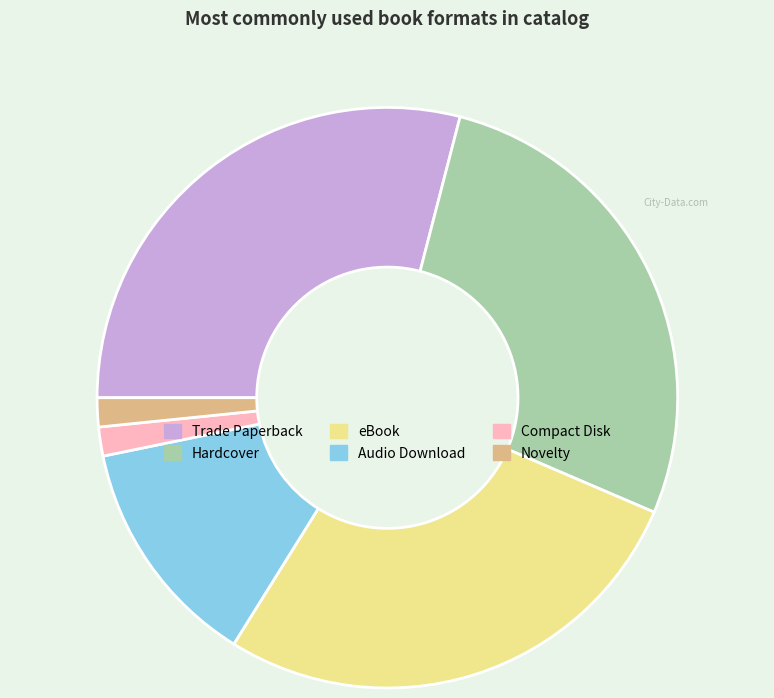

Which slice is the largest?

Trade Paperback